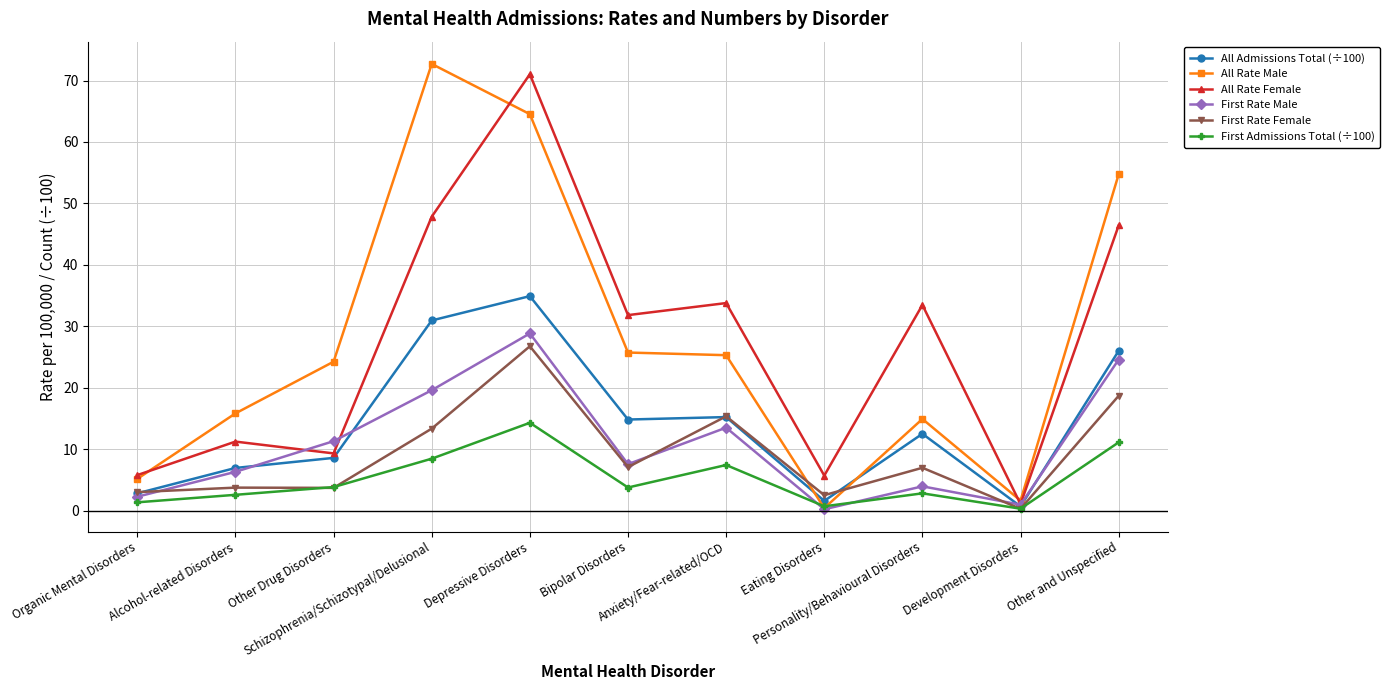

Which series has the widest spread of values?

All Rate Male